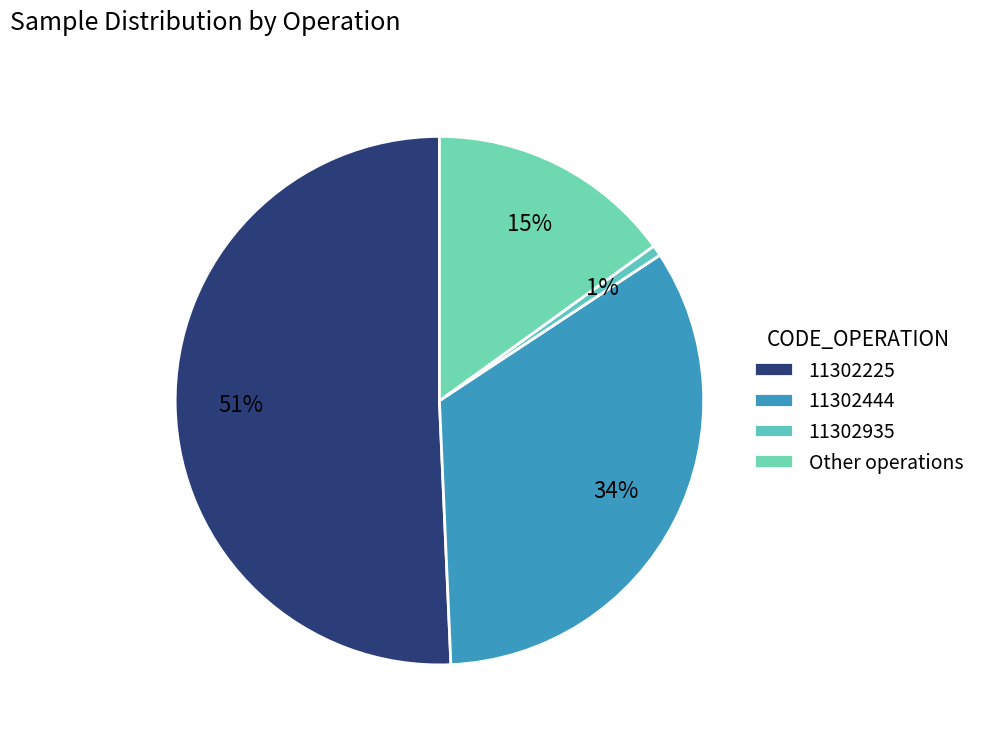

Which category has the biggest portion of the pie?

11302225